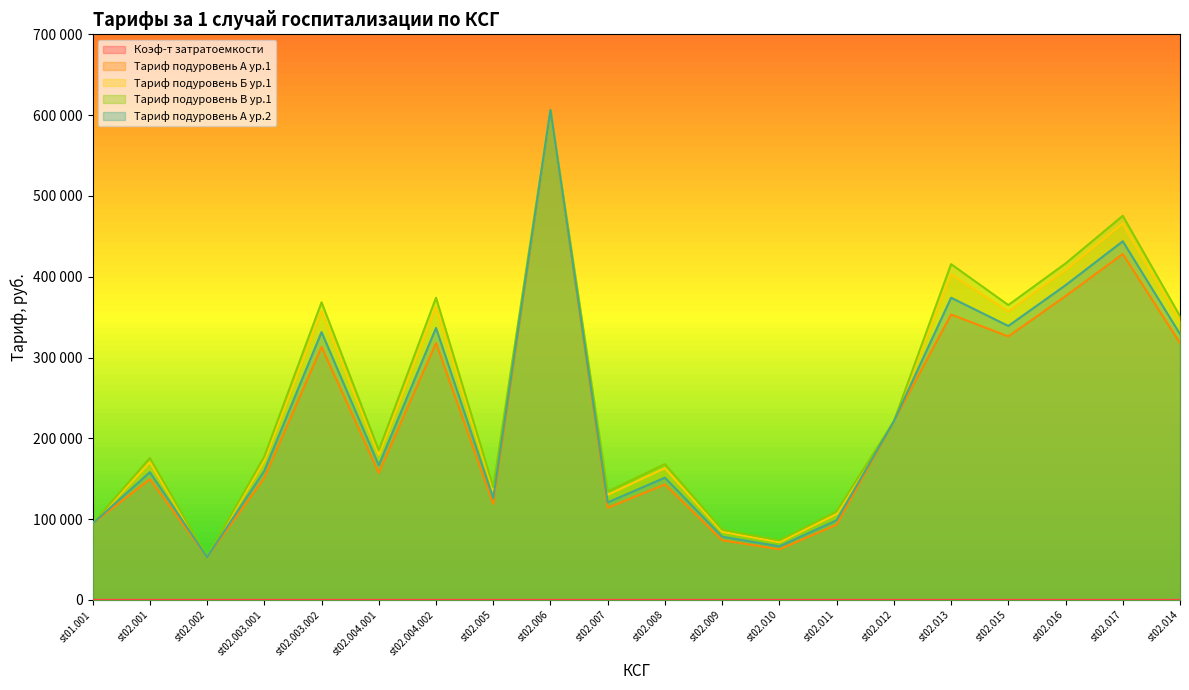

What are all the series names shown in the legend?

Коэф-т затратоемкости, Тариф подуровень А ур.1, Тариф подуровень Б ур.1, Тариф подуровень В ур.1, Тариф подуровень А ур.2